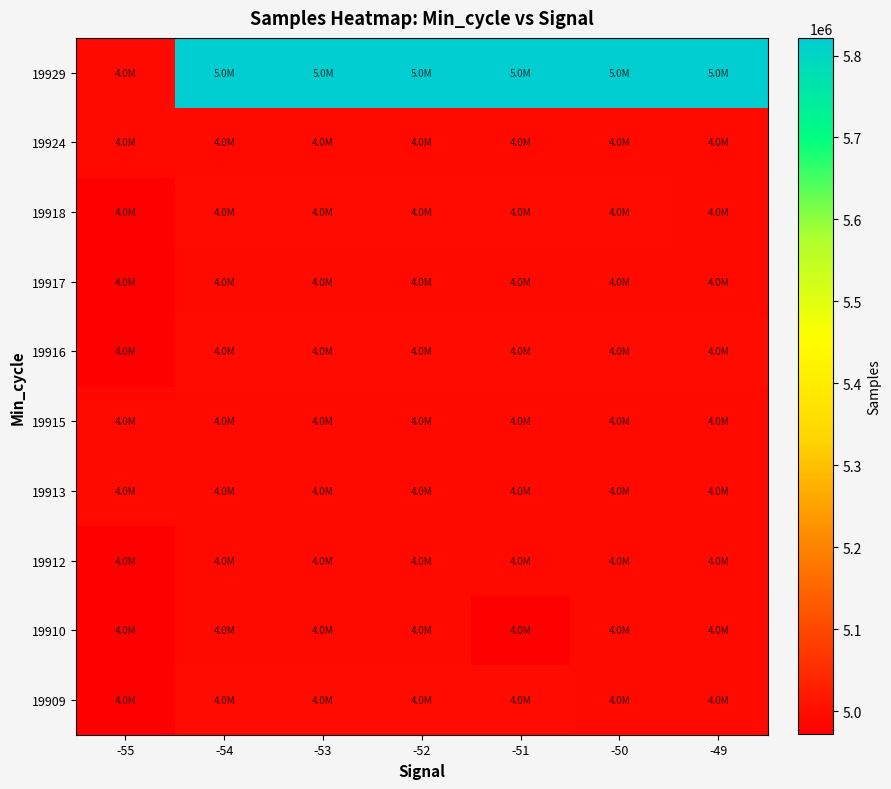

Which label corresponds to the largest value in the chart?

-54